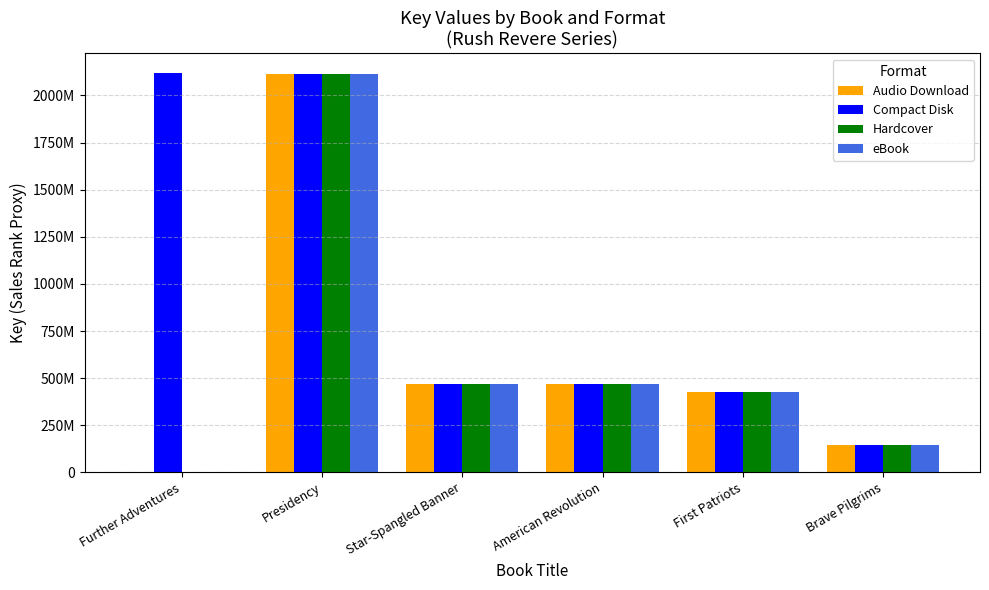

What is the difference between the Audio Download values at Star-Spangled Banner and Further Adventures?

470531934